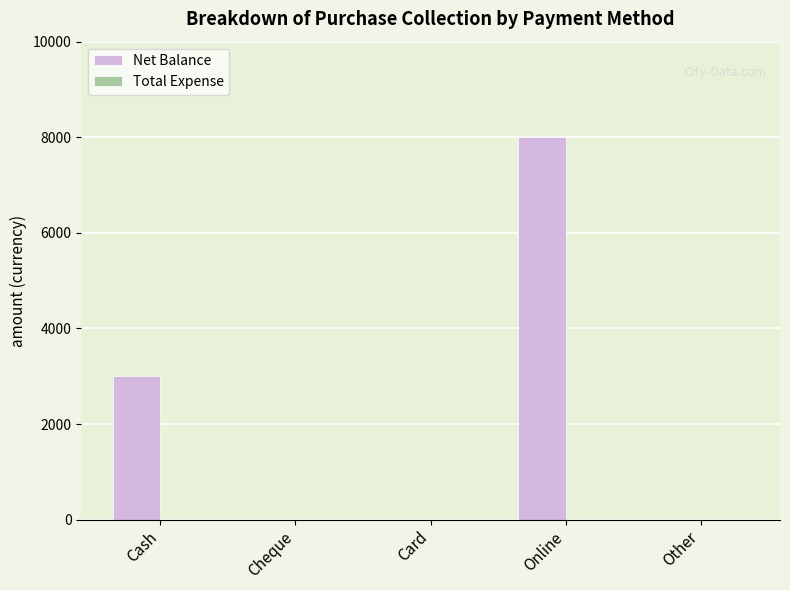

Reading left to right, extract all data points from this chart.

Cash=3000	Cheque=0	Card=0	Online=8000	Other=0